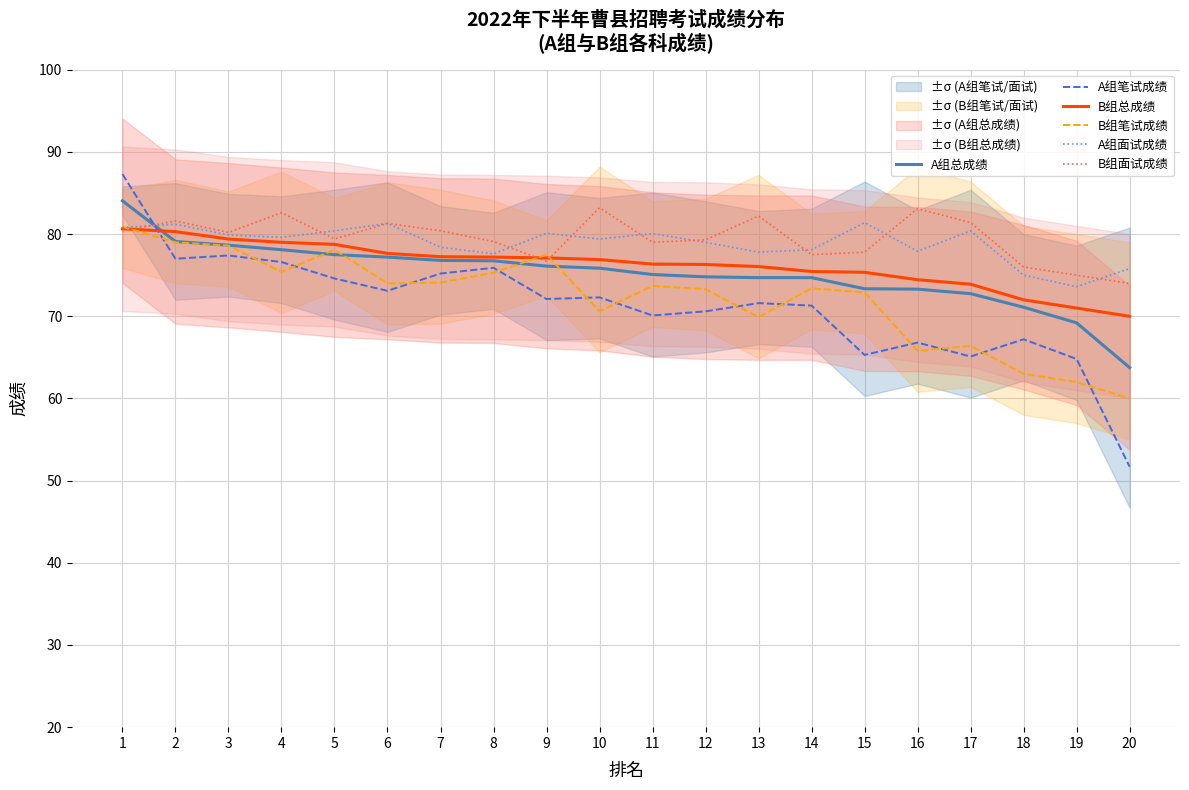

What is the average value of the A组总成绩 series?

75.1